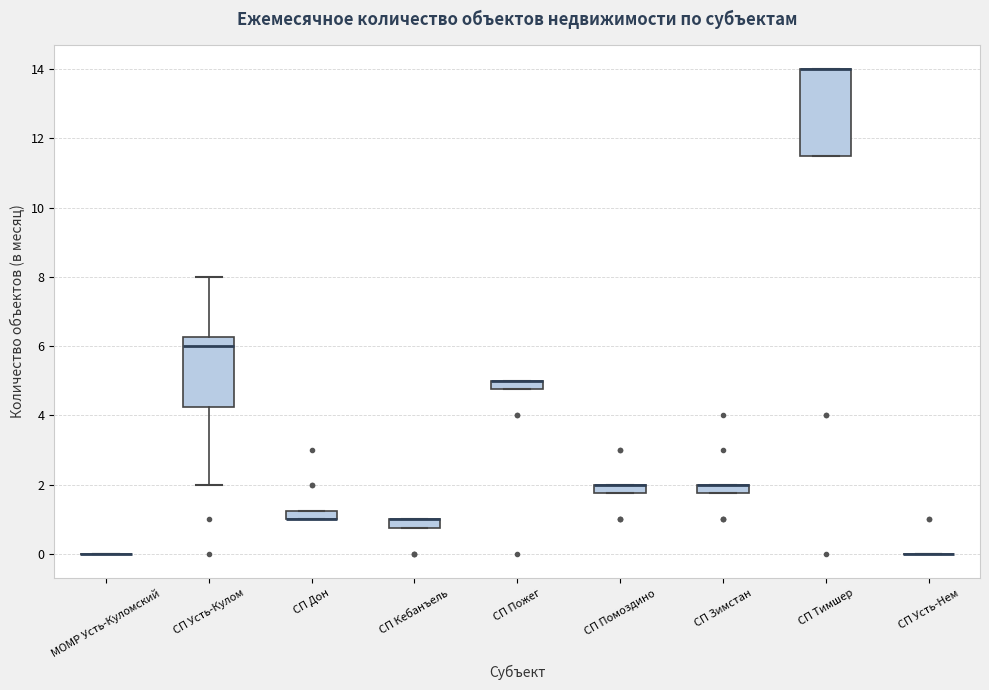

Comparing the boxes themselves (not the whiskers), which one is the tallest?

СП Тимшер